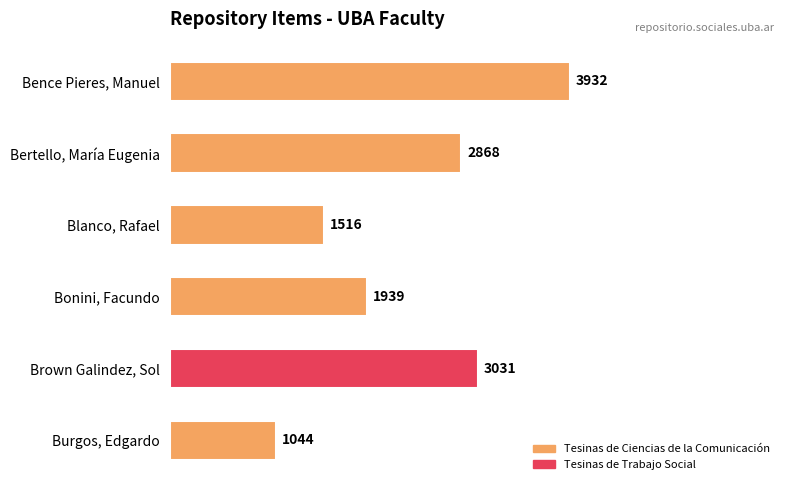

List the labels in order of value, largest first.

Bence Pieres, Manuel, Brown Galindez, Sol, Bertello, María Eugenia, Bonini, Facundo, Blanco, Rafael, Burgos, Edgardo